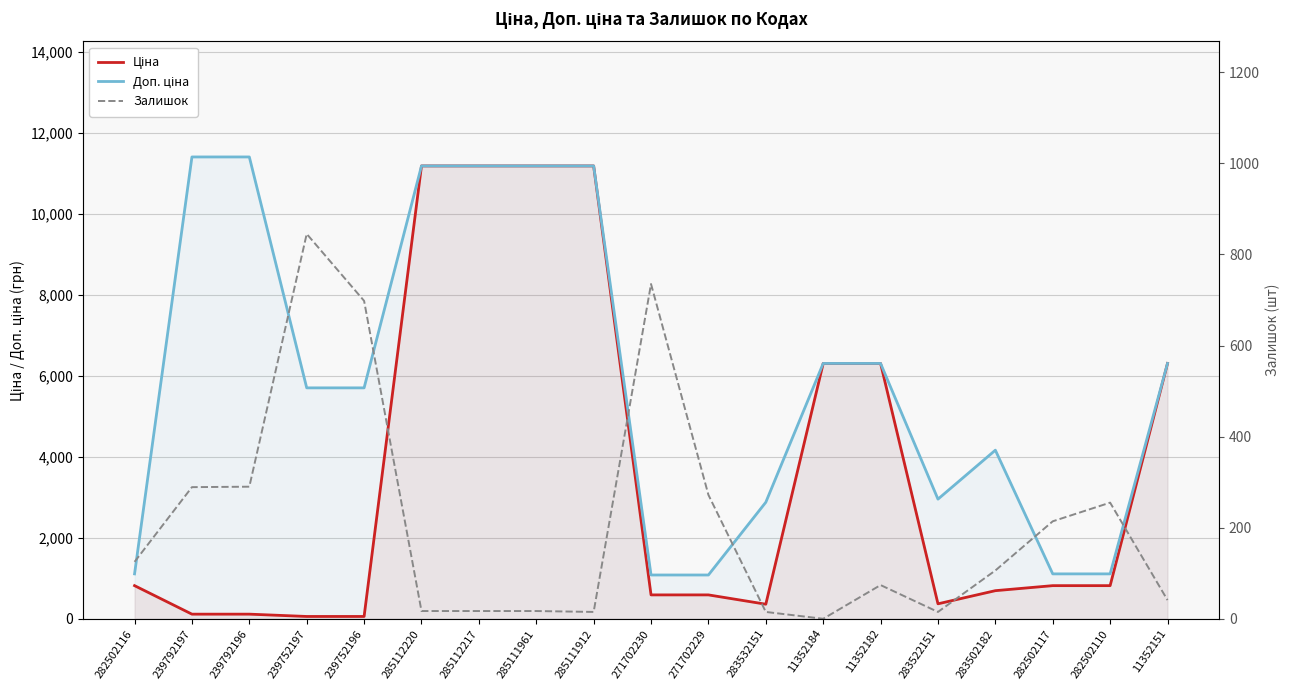

What are all the series names shown in the legend?

Ціна, Доп. ціна, Залишок